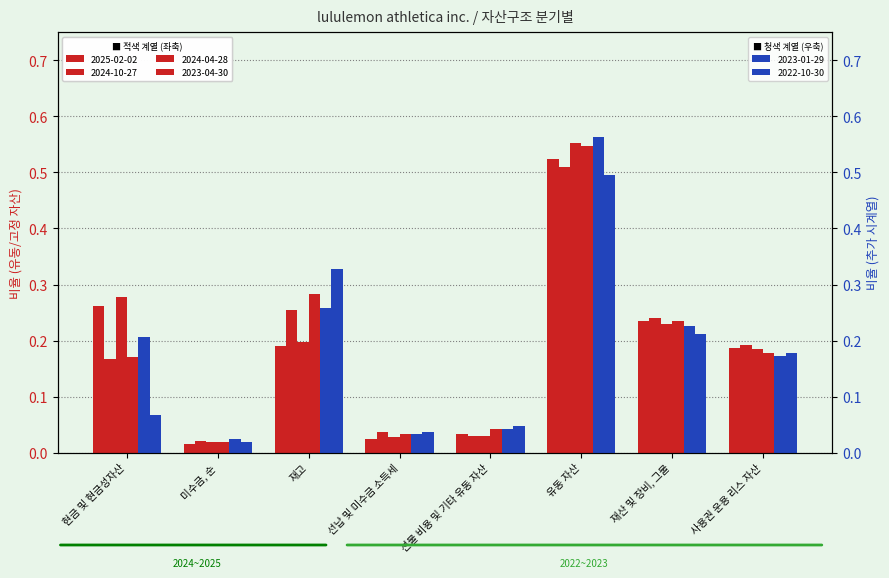

At how many categories does at least one series exceed 0?

8